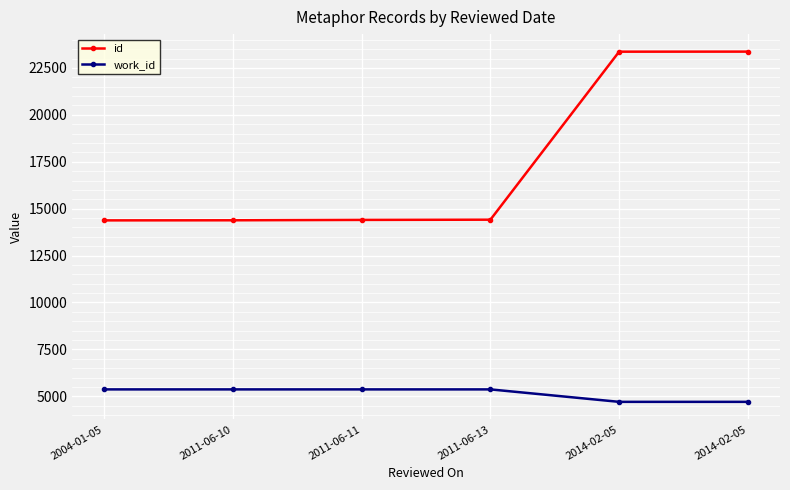

What are all the series names shown in the legend?

id, work_id